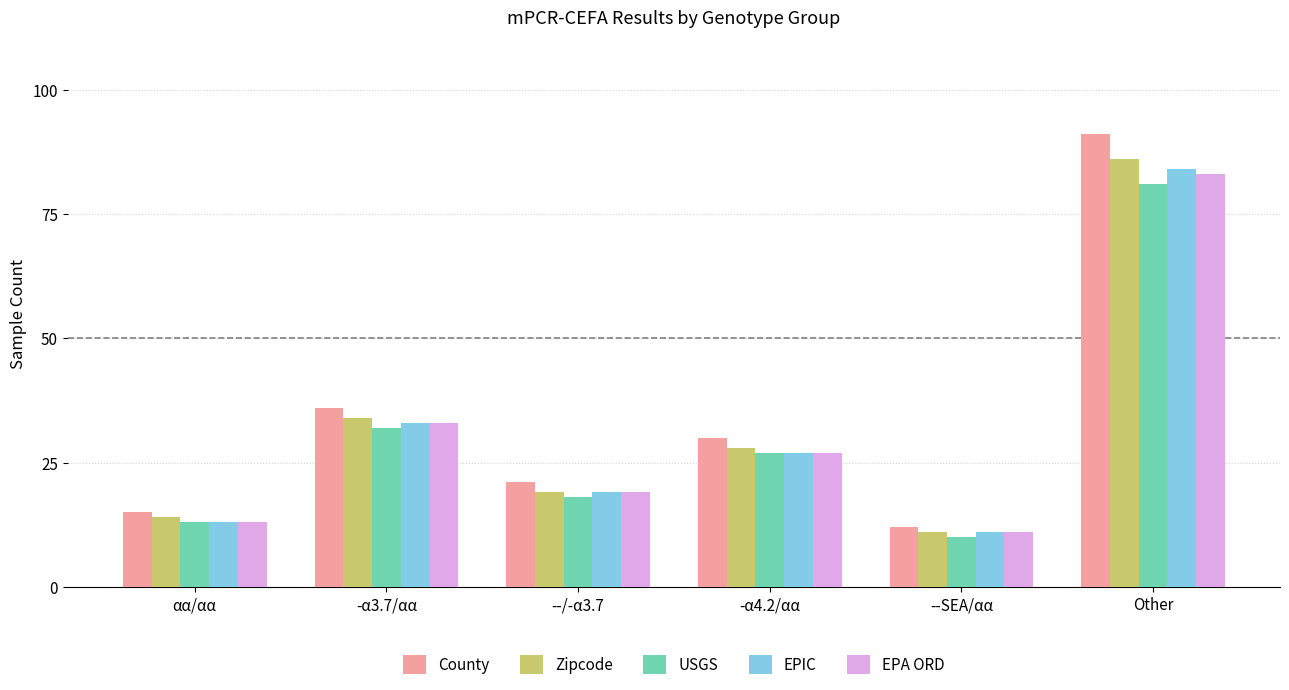

The EPIC series shows 84 at Other. True or false?

True